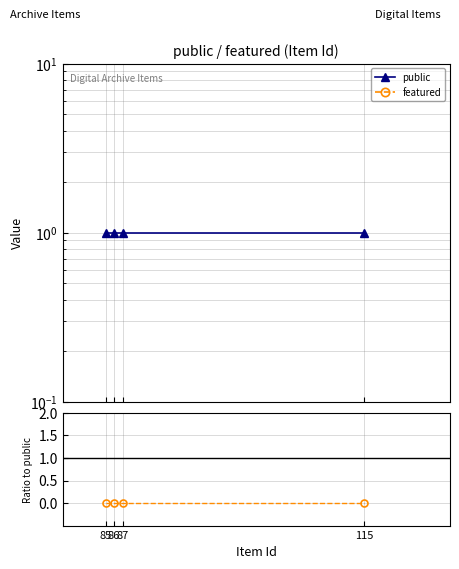

What is the spread (max minus min) of values at 115?

1